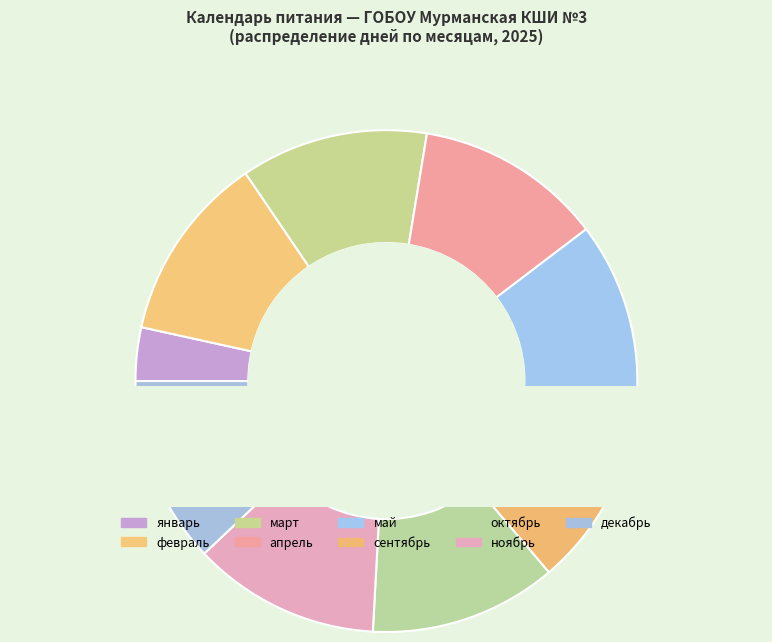

Is октябрь the majority of the pie?

No